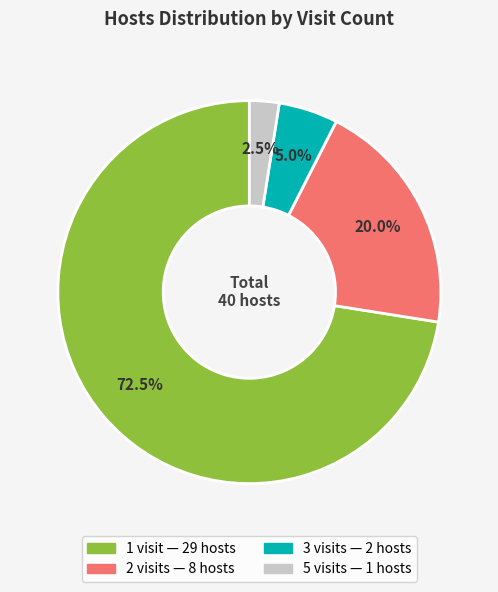

Rank the categories by value from lowest to highest.

5, 3, 2, 1